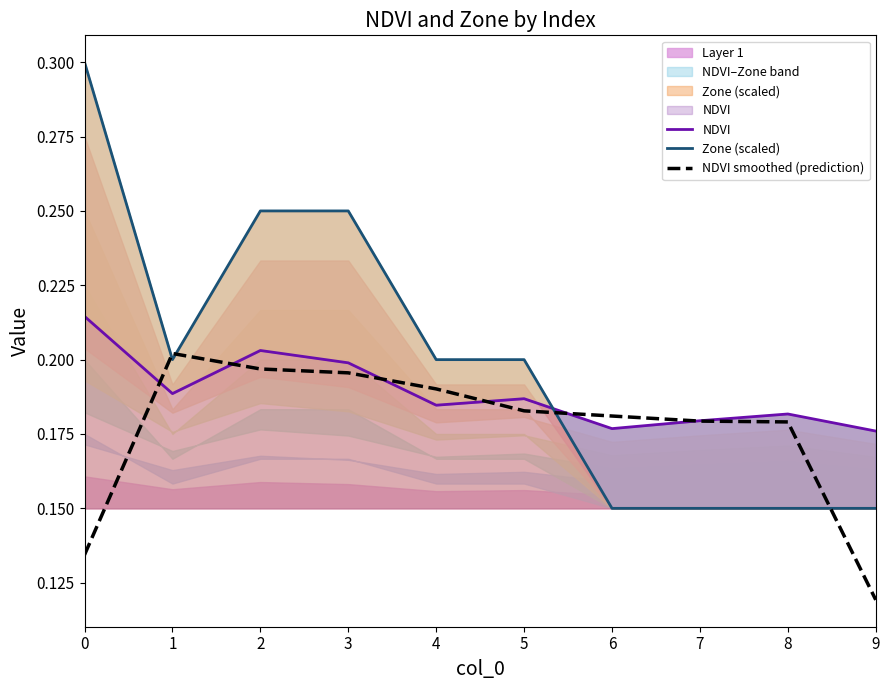

In NDVI smoothed (prediction), how many points are higher than both neighbors (excluding endpoints)?

1